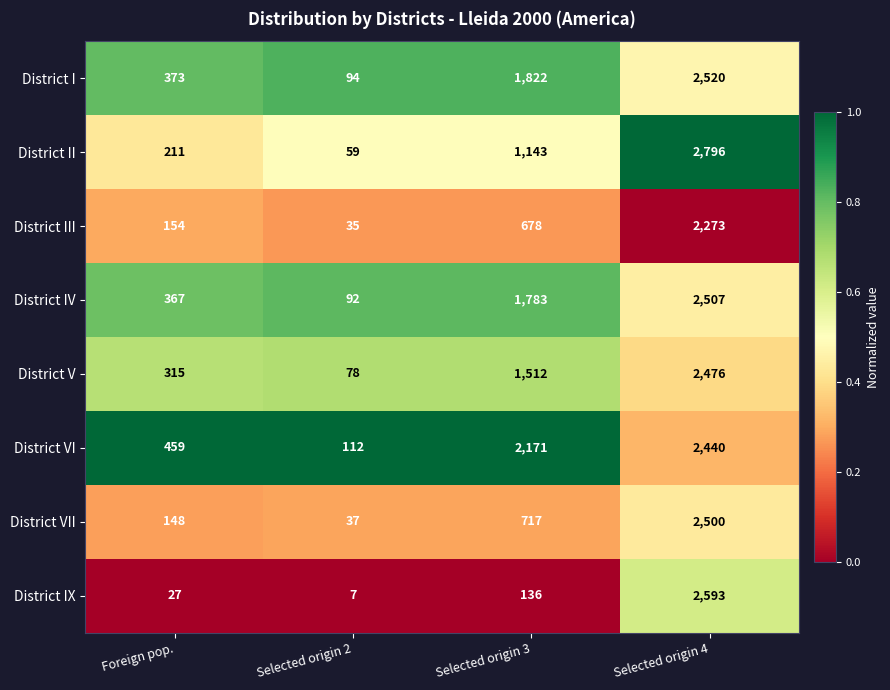

What value does the District III series have at Selected origin 4, to the nearest 10?

2270